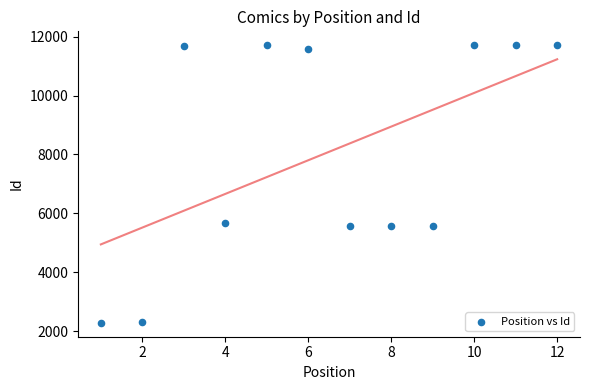

What is the average X value?

6